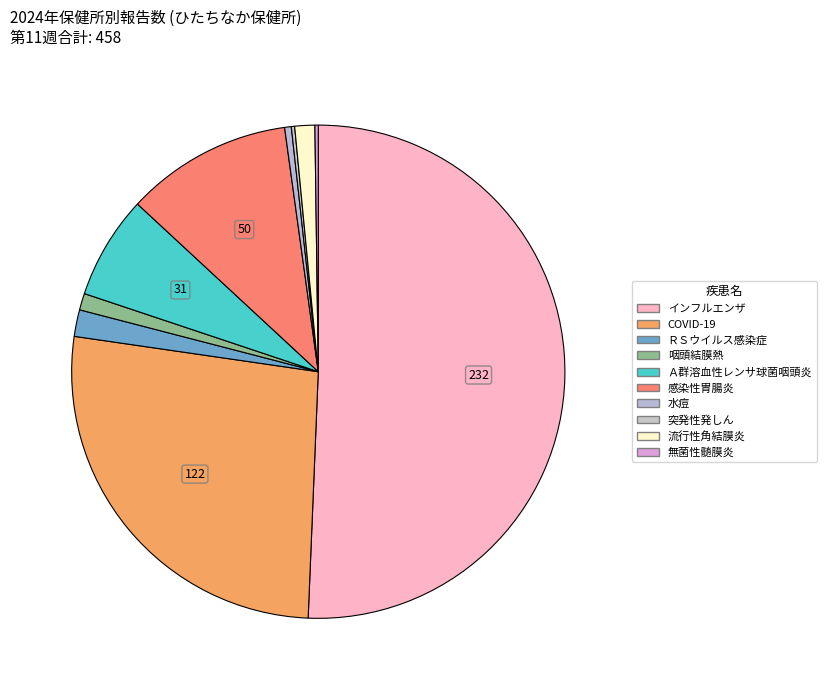

Which slice represents more than half of the pie?

インフルエンザ